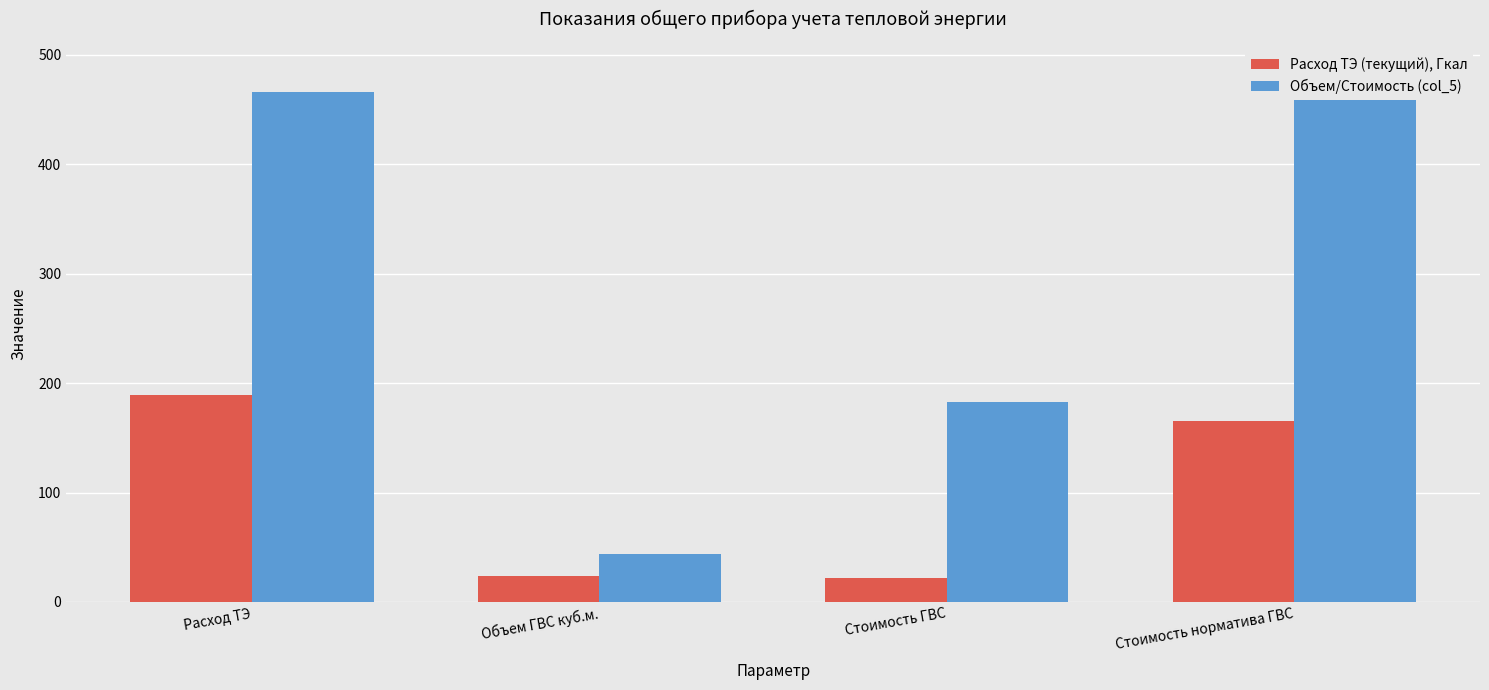

List the labels in order of Расход ТЭ (текущий), Гкал value, largest first.

Расход ТЭ, Стоимость норматива ГВС, Объем ГВС куб.м., Стоимость ГВС